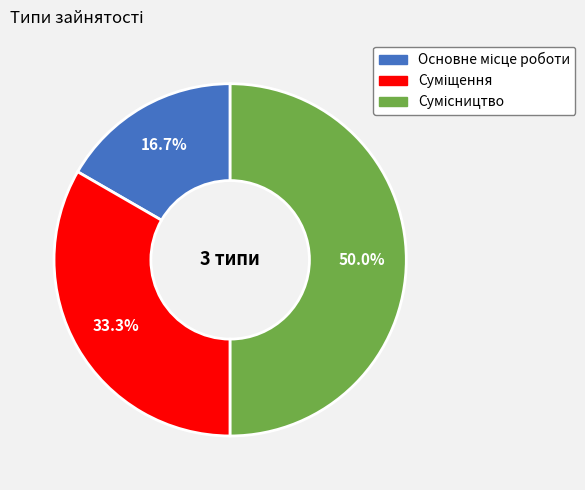

How many segments does this pie chart have?

3